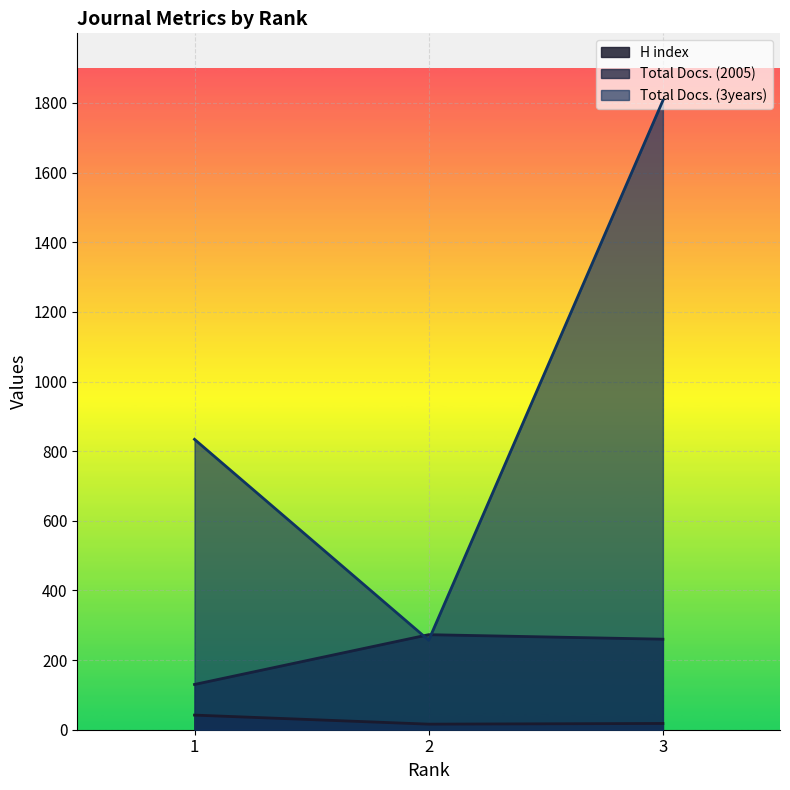

The value of Total Docs. (3years) at 3 is 1054. True or false?

False